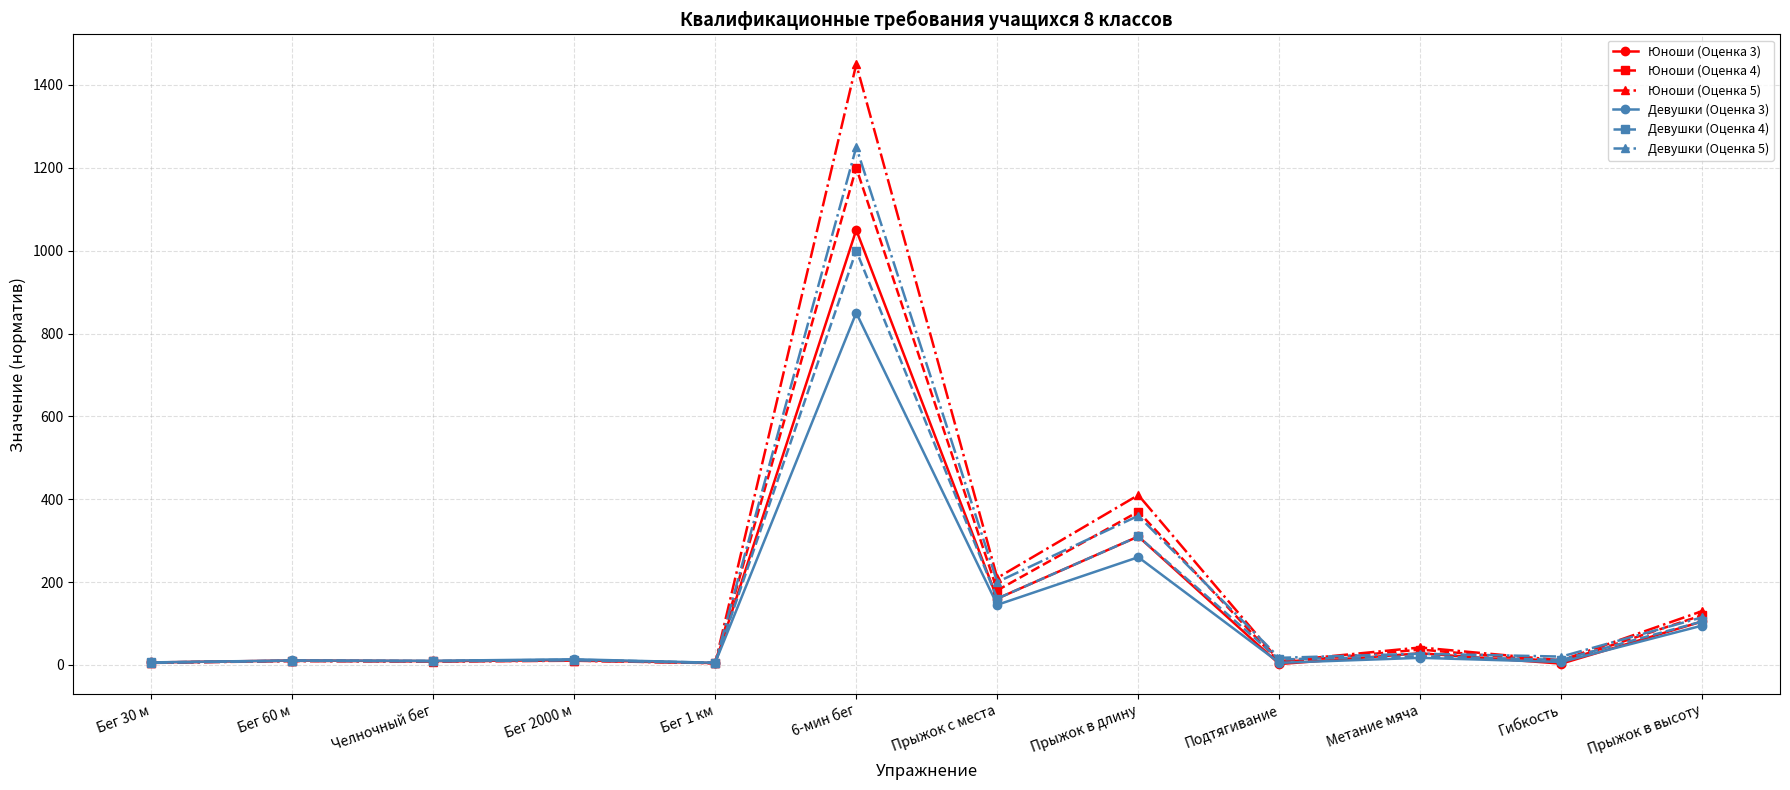

What is the difference between the highest and lowest values at Метание мяча?

25.0